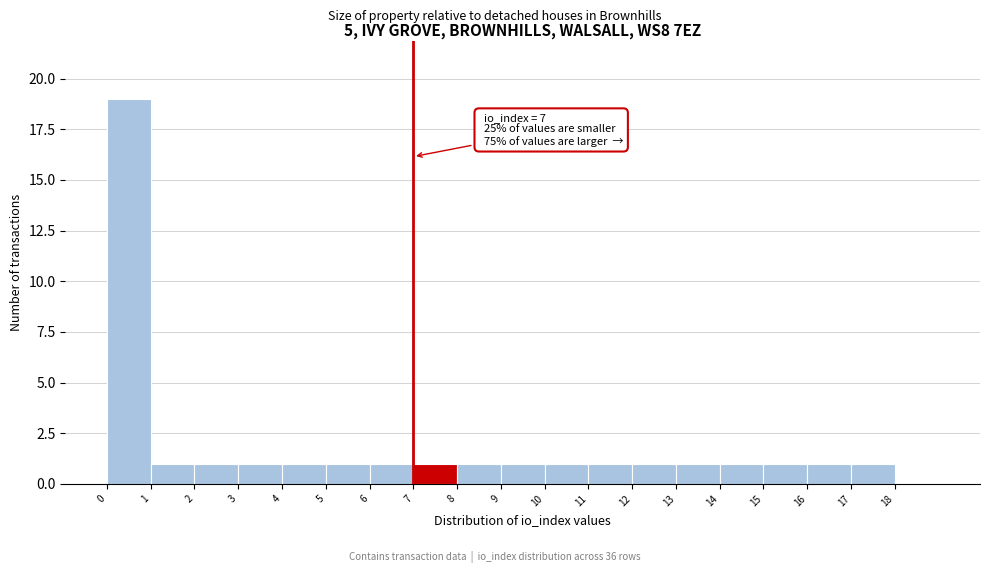

Over which range of the x-axis is the bar tallest?

0 to 1